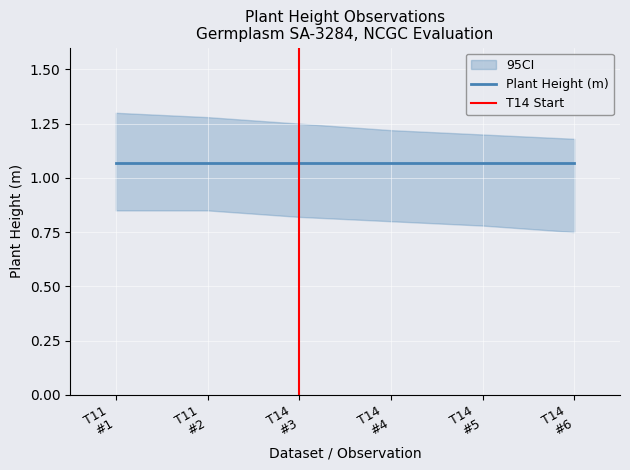

What is the value of the 95CI_lower point at the 4th from the left?

0.8